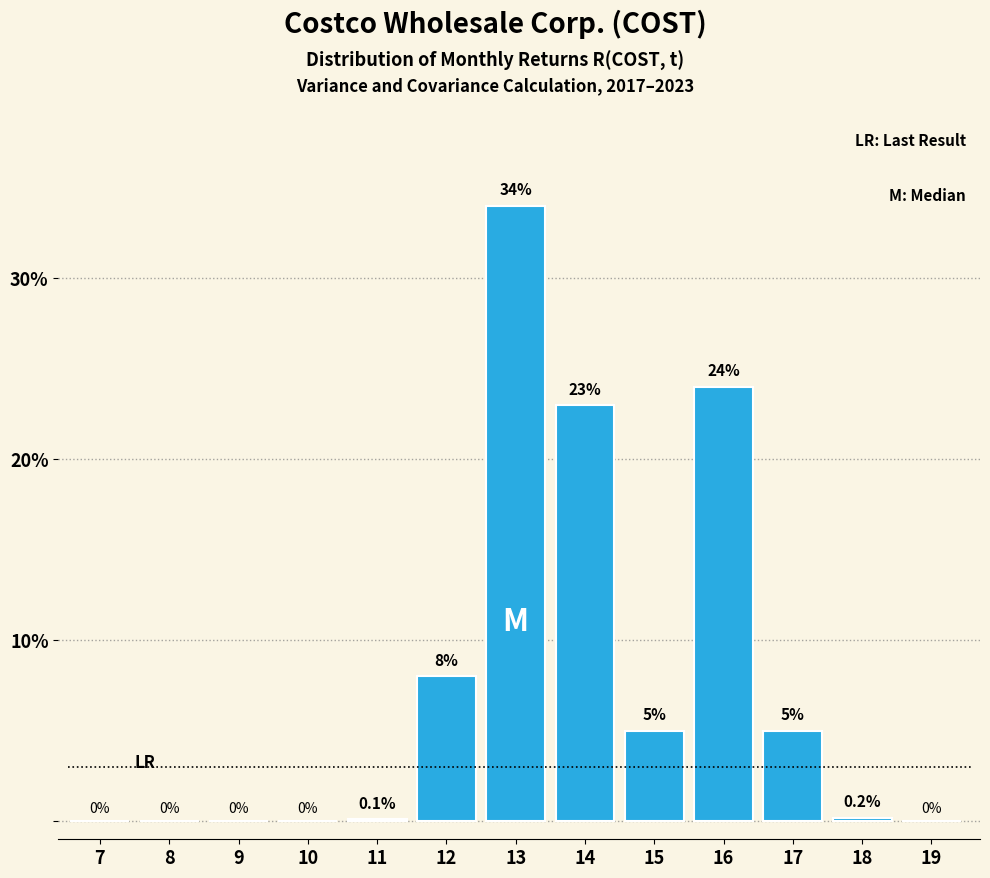

Reading right to left, extract all data points from this chart.

19=0.0	18=0.2	17=5.0	16=24.0	15=5.0	14=23.0	13=34.0	12=8.0	11=0.1	10=0.0	9=0.0	8=0.0	7=0.0